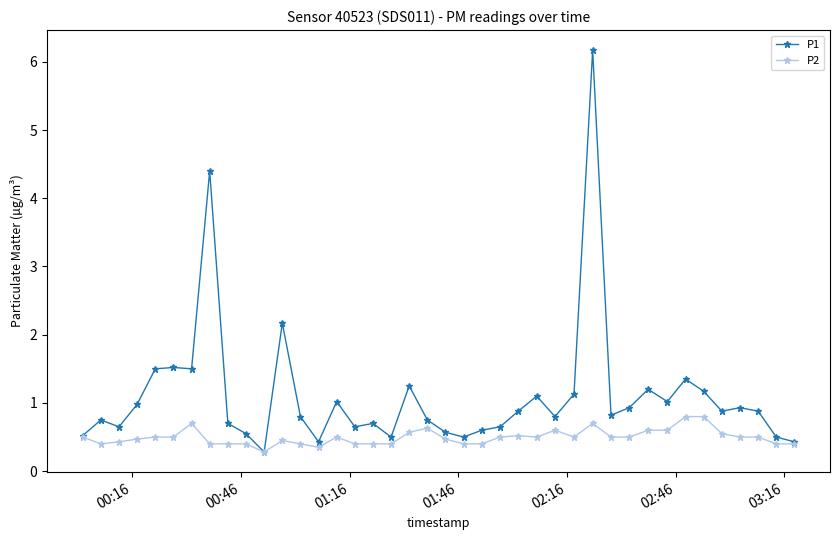

Which series has the largest range (max minus min)?

P1